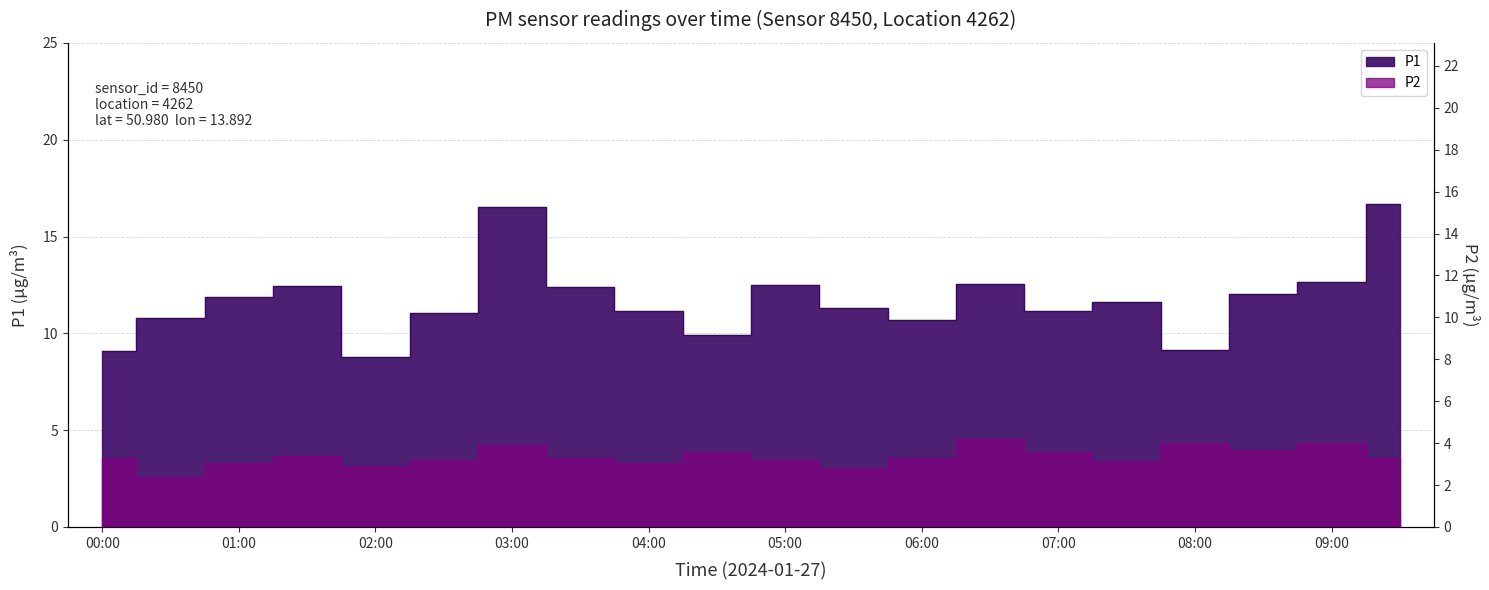

True or false: P2 and P1 intersect in this chart.

False